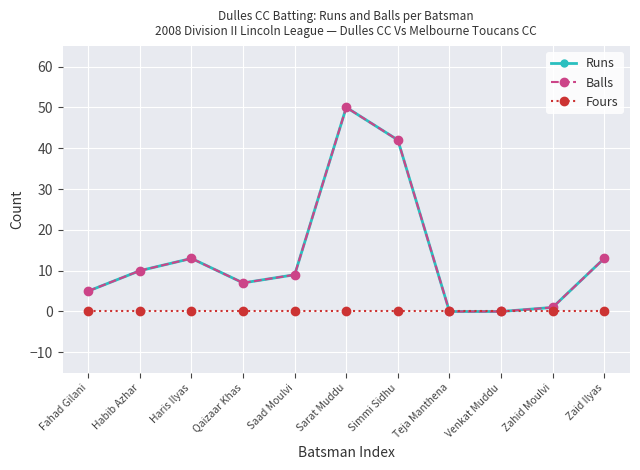

Reading left to right, list all the values displayed in this chart.

Runs: 5	10	13	7	9	50	42	0	0	1	13
Balls: 5	10	13	7	9	50	42	0	0	1	13
Fours: 0	0	0	0	0	0	0	0	0	0	0